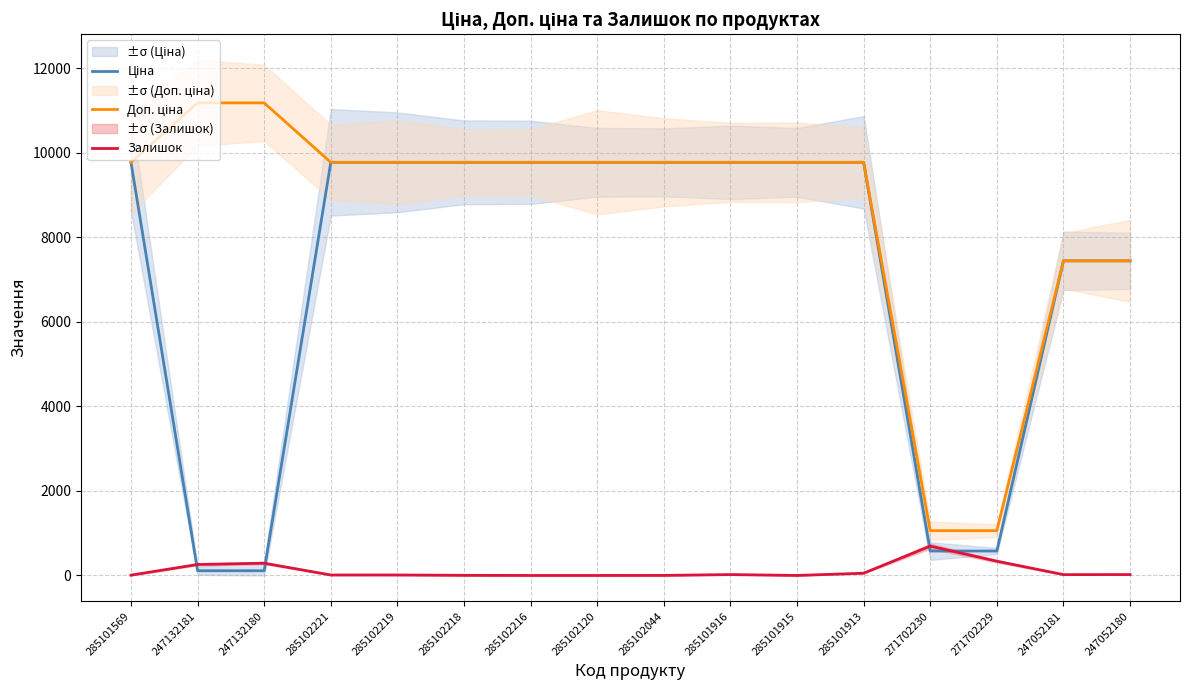

Is it true that Ціна equals 1993.2 at 285102221?

False